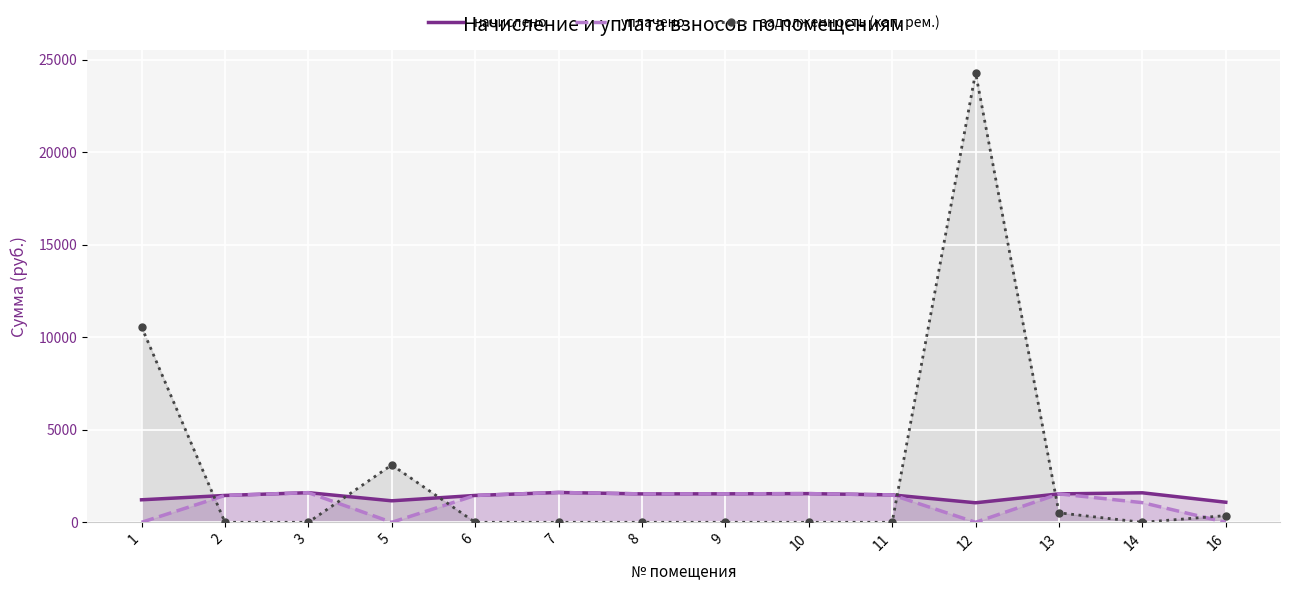

List the series in order of their overall mean, lowest first.

уплачено, начислено, задолженность (кап. рем.)